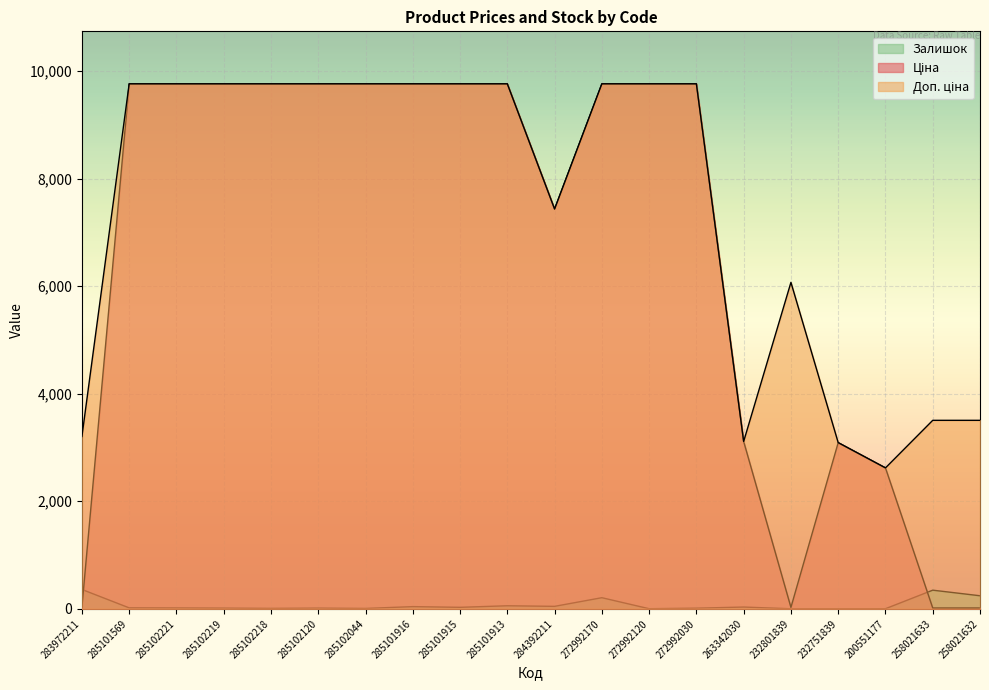

At which category is the sum across all series the highest?

272992170